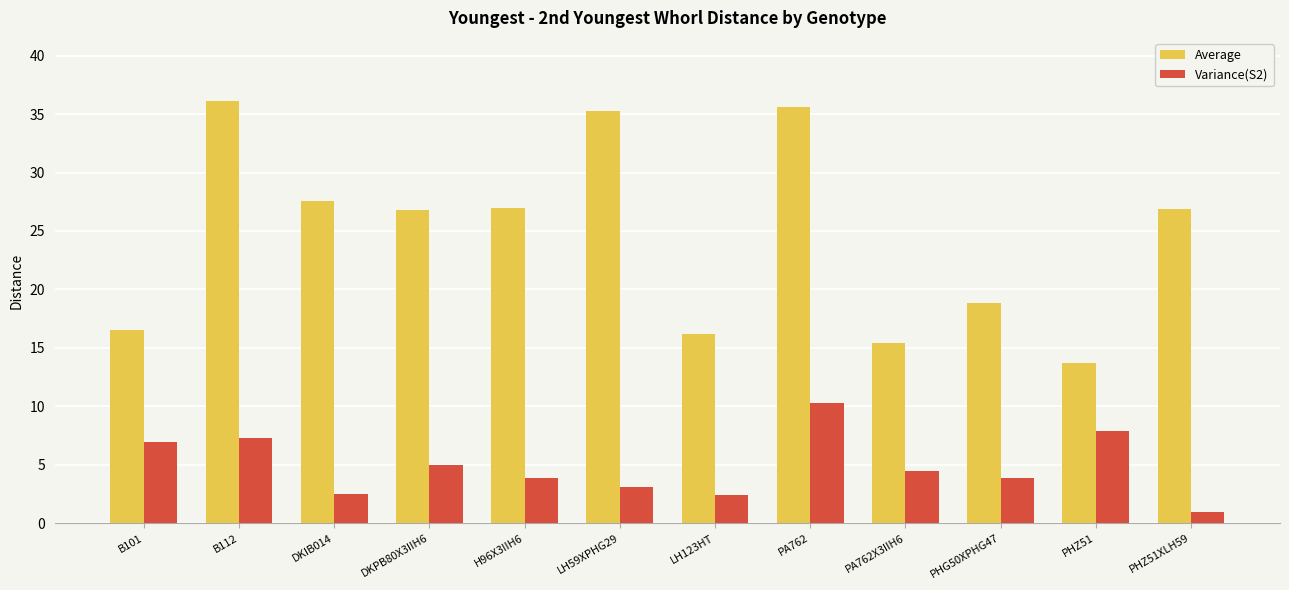

How many values in the Average series exceed 26?

7